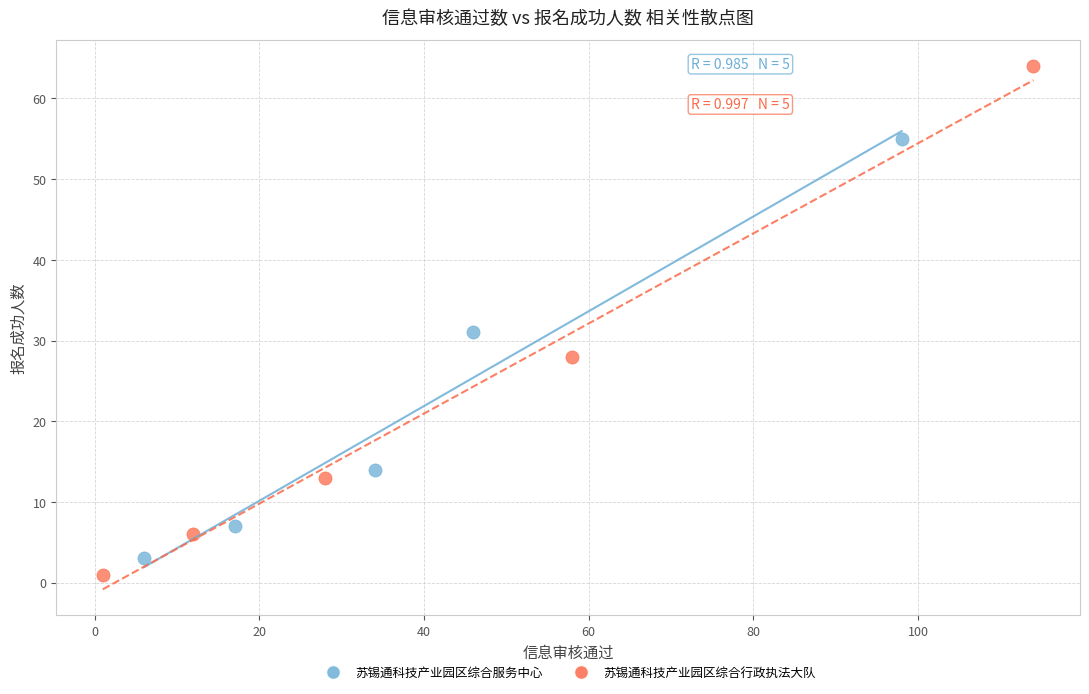

Which series has the widest spread of Y values?

苏锡通科技产业园区综合行政执法大队